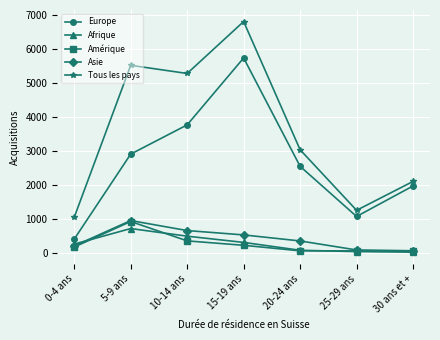

Does the chart have visible grid lines?

Yes